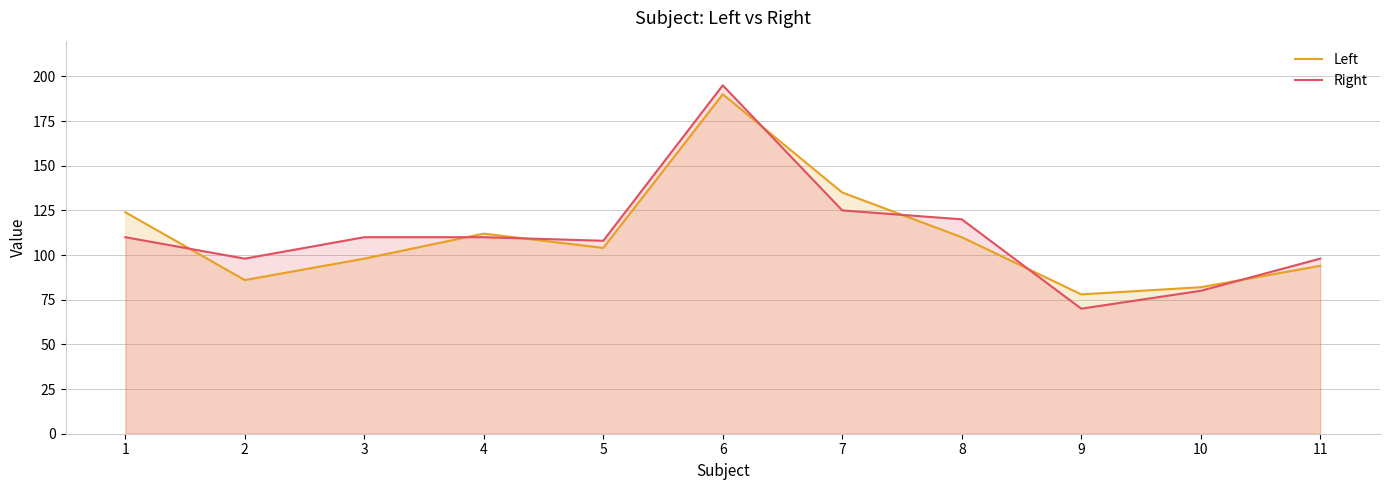

What is the highest value of the Right series?

195